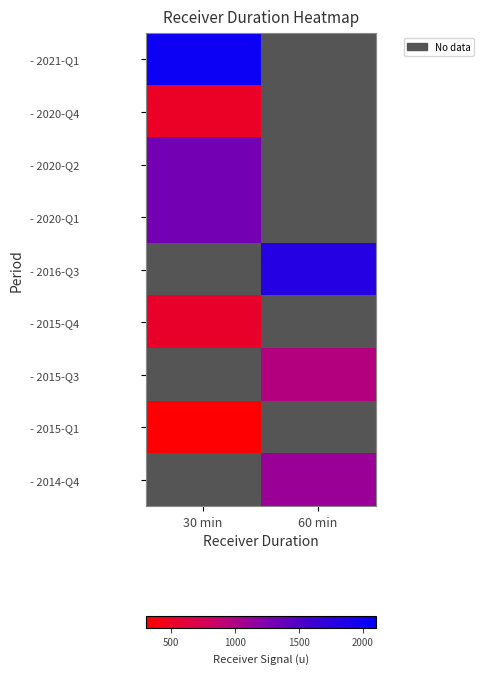

List the labels in order of - 2016-Q3 value, smallest first.

30 min, 60 min